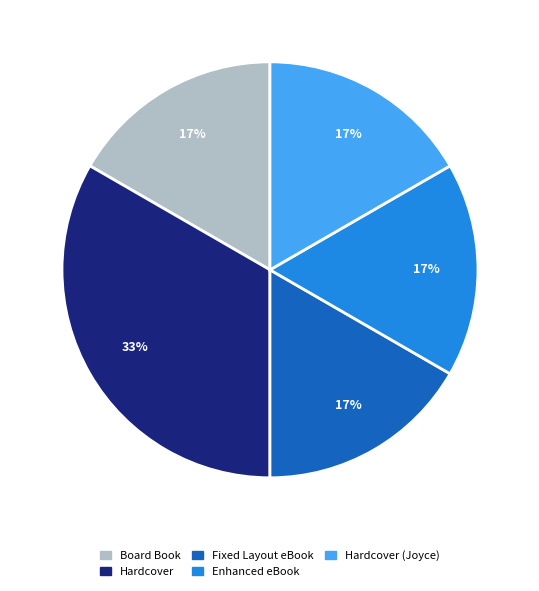

What percentage is the Hardcover (Joyce) slice, to the nearest percent?

17%